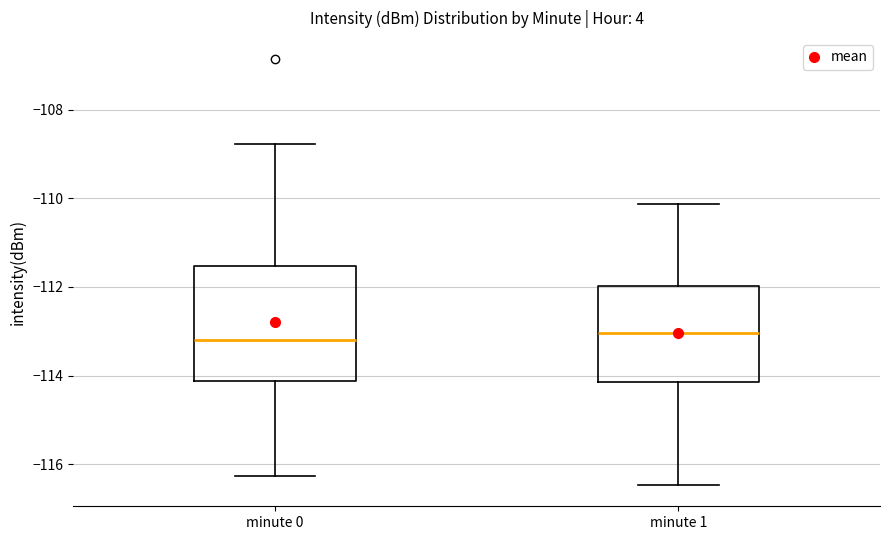

Comparing the boxes themselves (not the whiskers), which one is the tallest?

minute 0